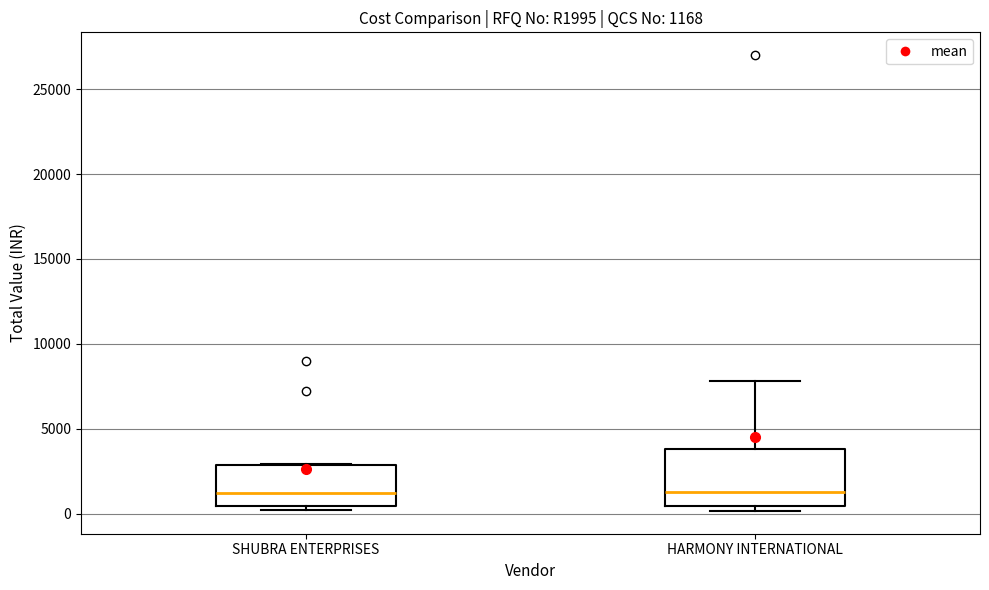

Which box is the tallest, from its lower edge to its upper edge?

HARMONY INTERNATIONAL